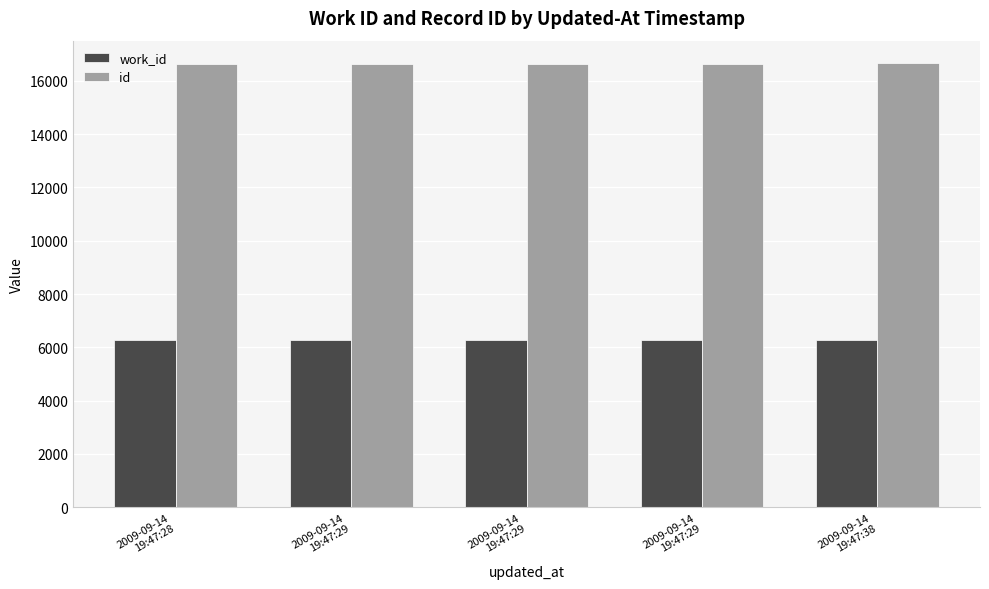

What is the value of the work_id bar at the 3rd from the left?

6282